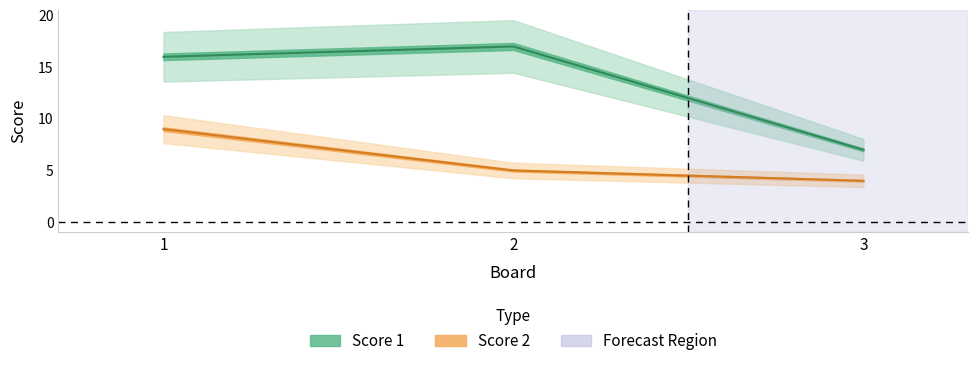

Reading left to right, list all the values displayed in this chart.

Score 1: 16	17	7
Score 2: 9	5	4